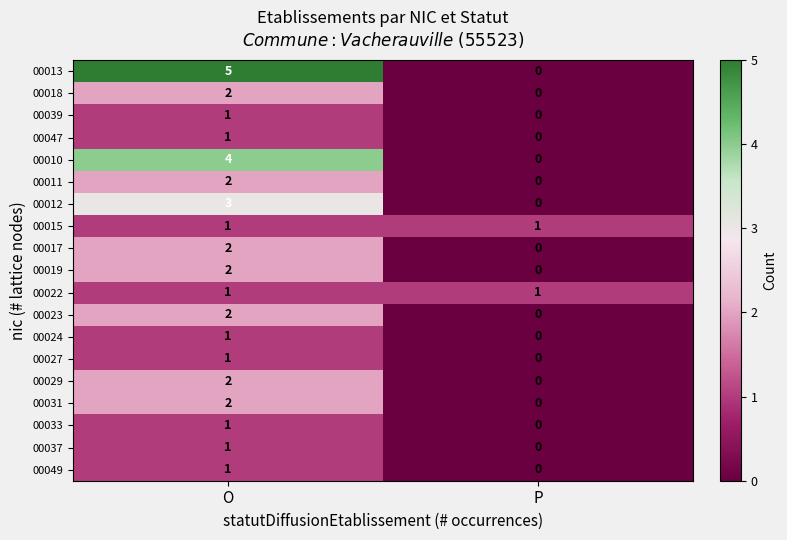

At which label does 00039 reach its minimum?

P